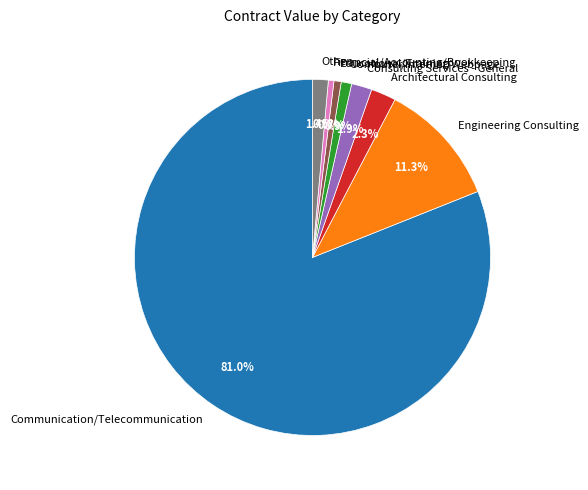

Between Consulting Services - General and Financial/Accounting/Bookkeeping, which is larger?

Consulting Services - General